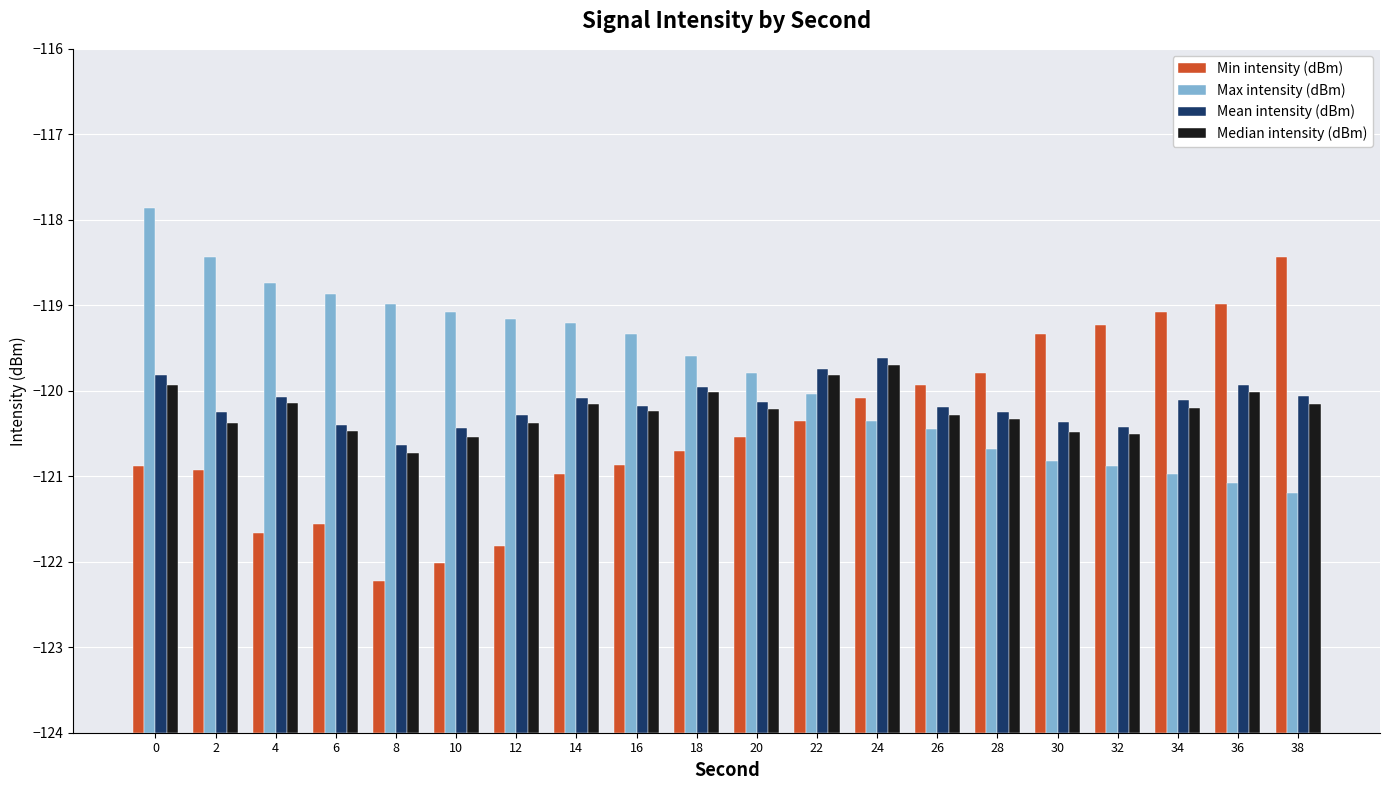

Rank the categories by Mean intensity (dBm) value from highest to lowest.

24, 22, 0, 36, 18, 38, 4, 14, 34, 20, 16, 26, 2, 28, 12, 30, 6, 32, 10, 8